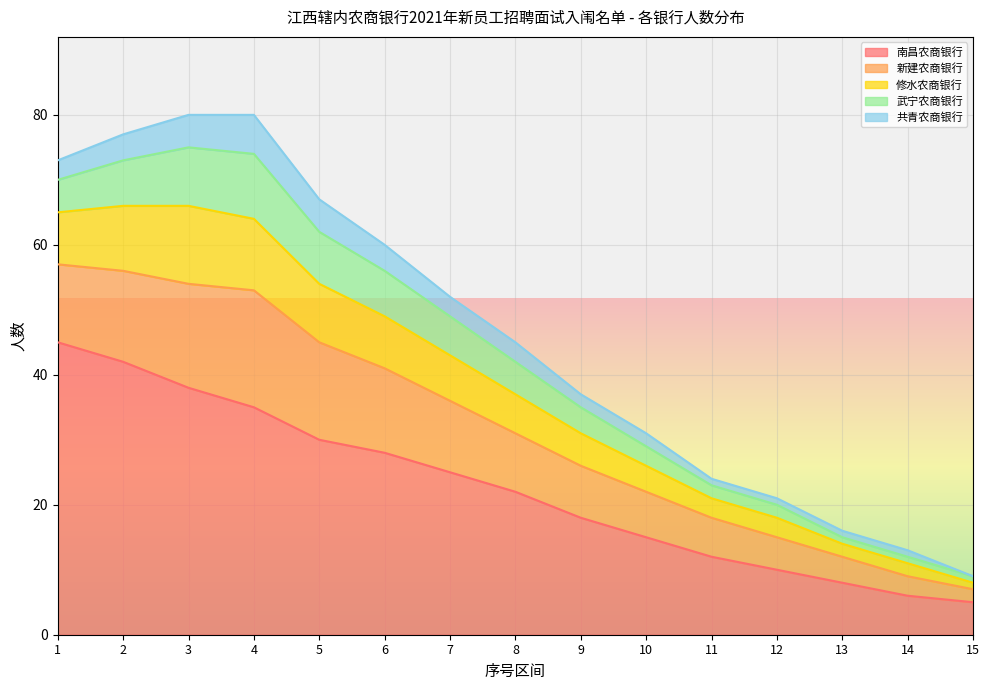

What is the difference between the 修水农商银行 values at 8 and 9?

1